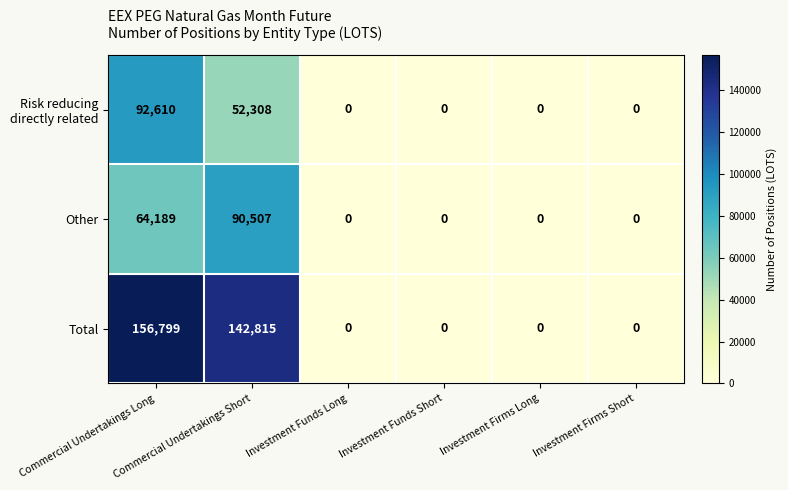

Which series has the largest total across all categories?

Total